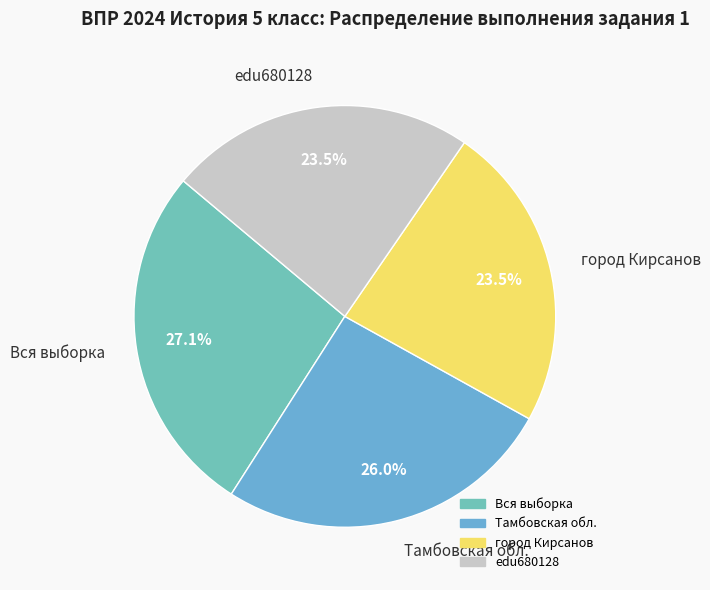

What portion of the pie excludes edu680128?

76.5%